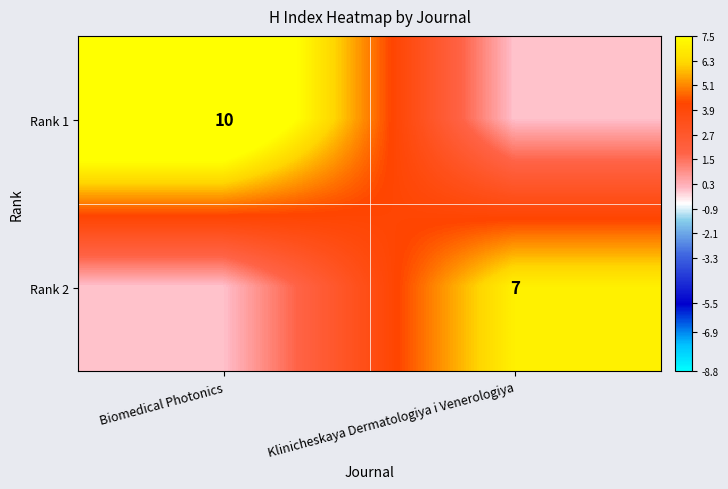

At how many categories does at least one series exceed 4?

2